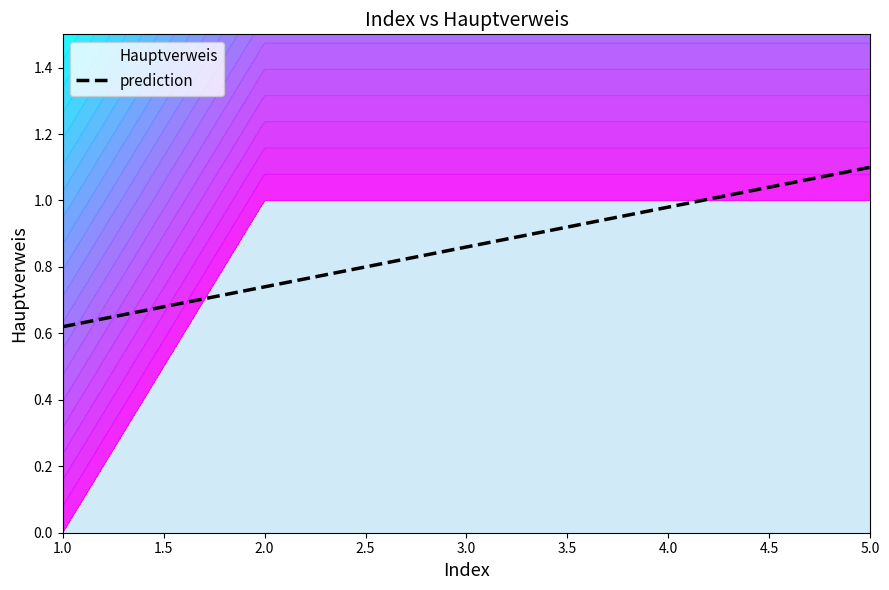

How many lines are shown in the chart?

1